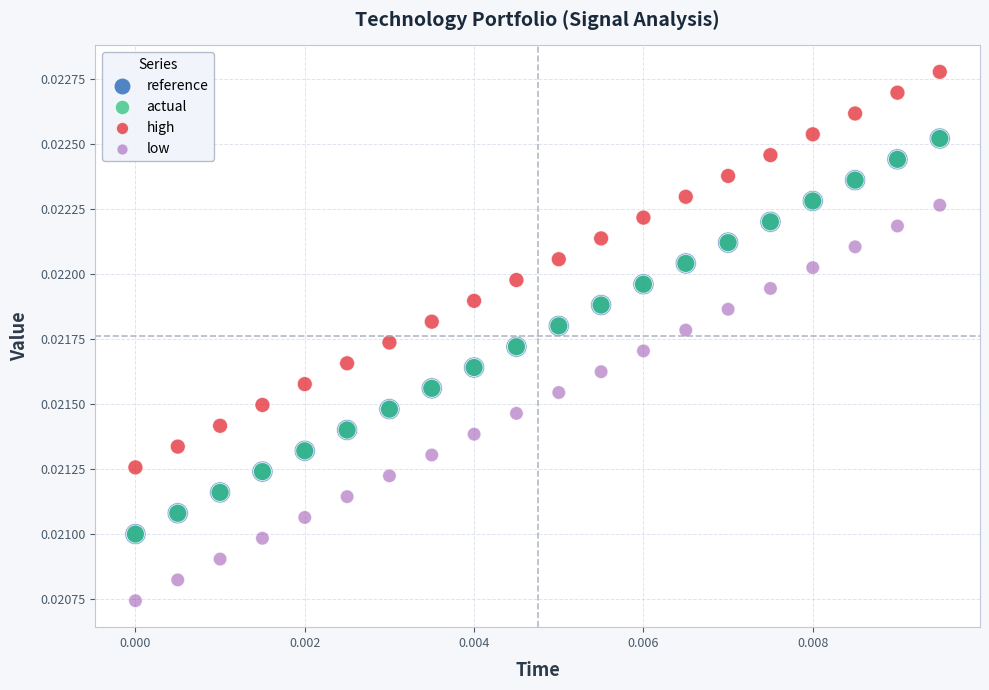

What are all the series names shown in the legend?

reference, actual, high, low